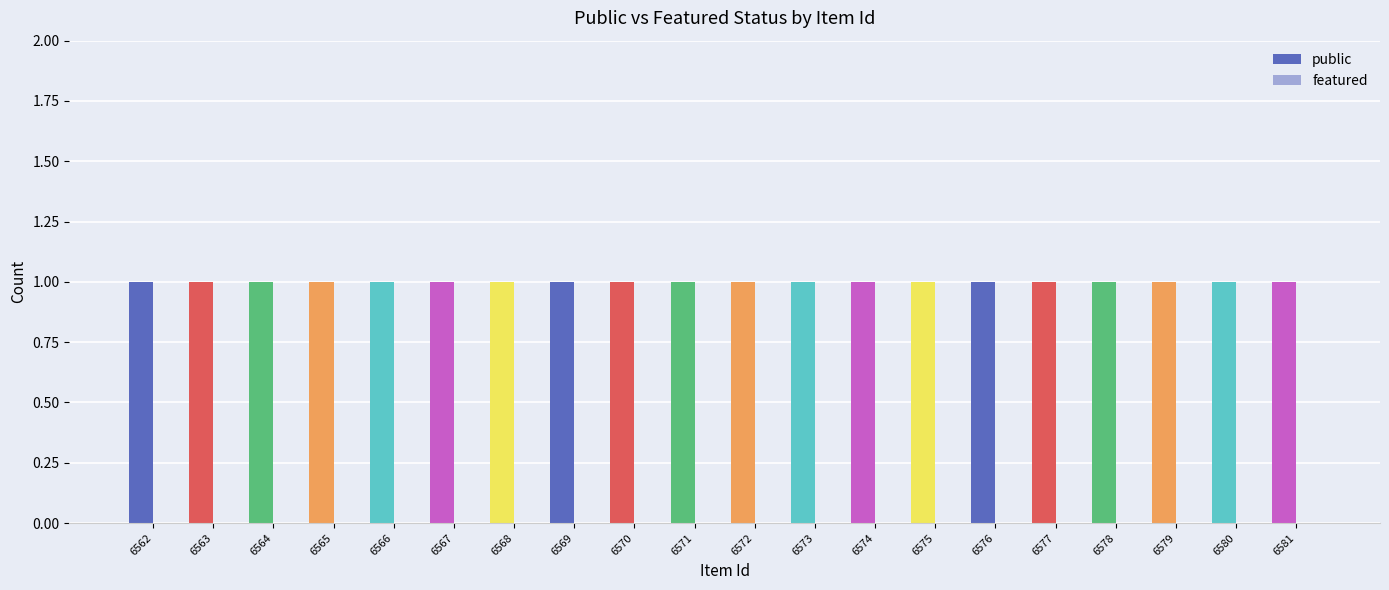

At which label does featured reach its peak?

6562